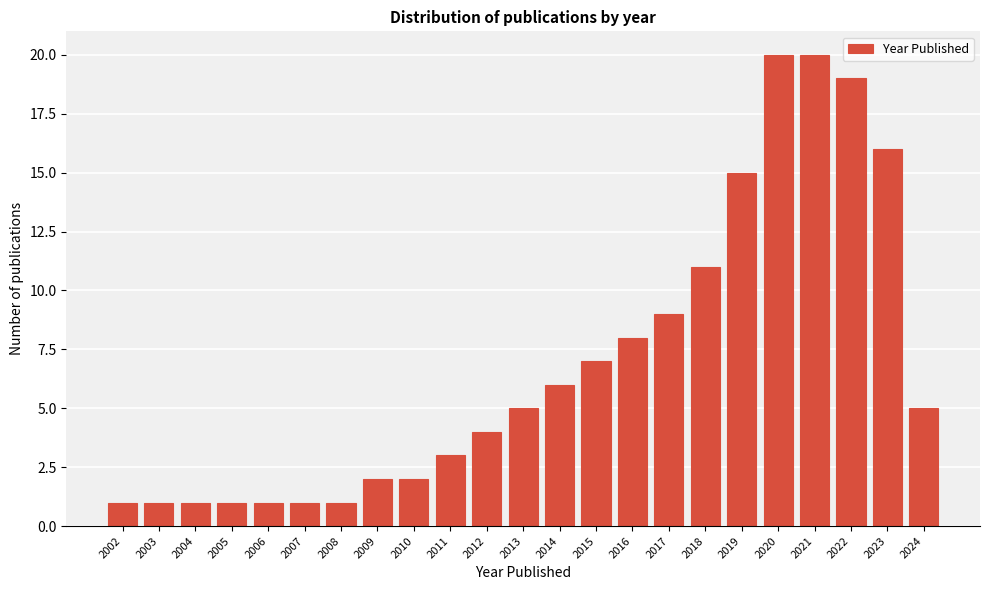

Reading left to right, list all the values displayed in this chart.

1	1	1	1	1	1	1	2	2	3	4	5	6	7	8	9	11	15	20	20	19	16	5